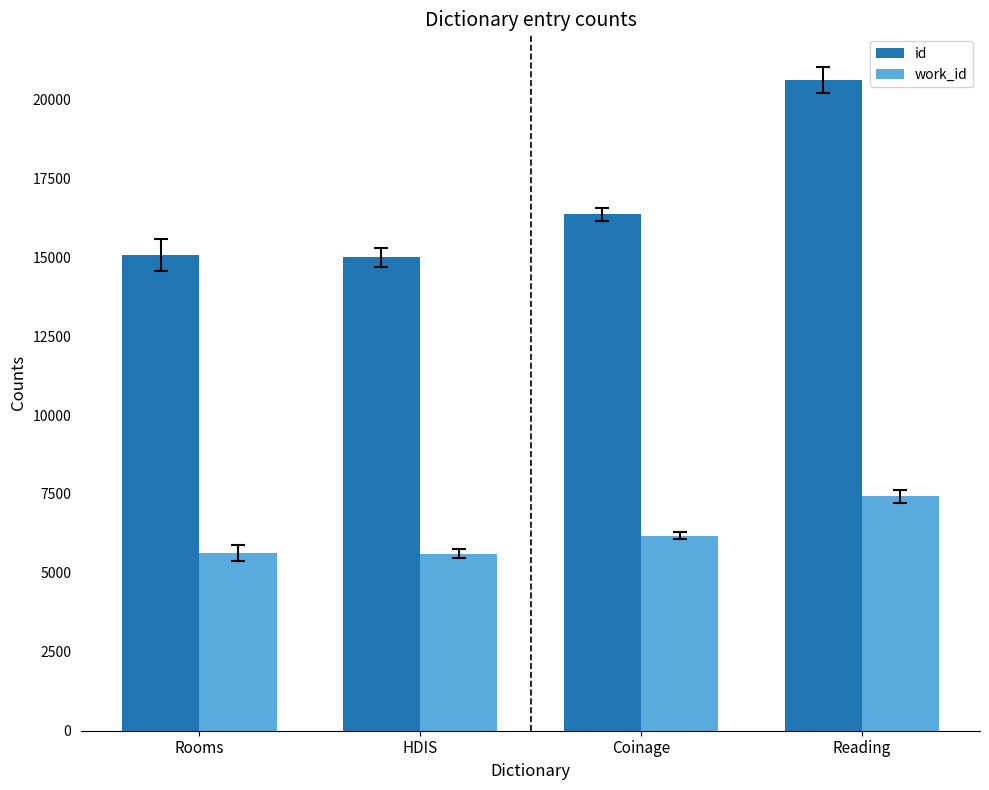

What position from the right is Reading?

1